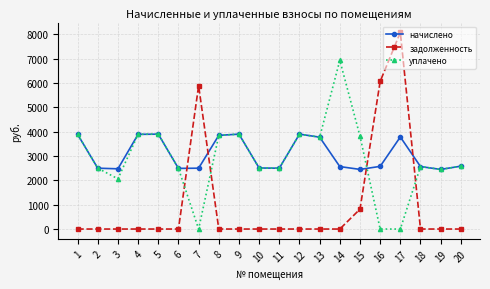

How many lines are shown in the chart?

3